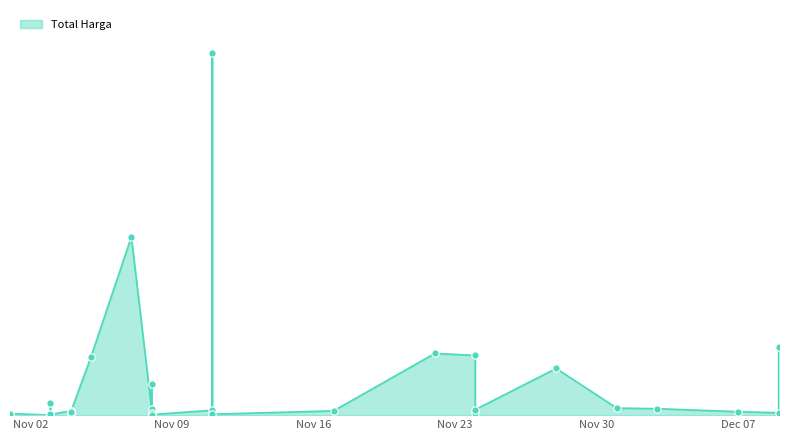

What is the change in value from 2021-11-04 to 2021-11-04?

-1558800